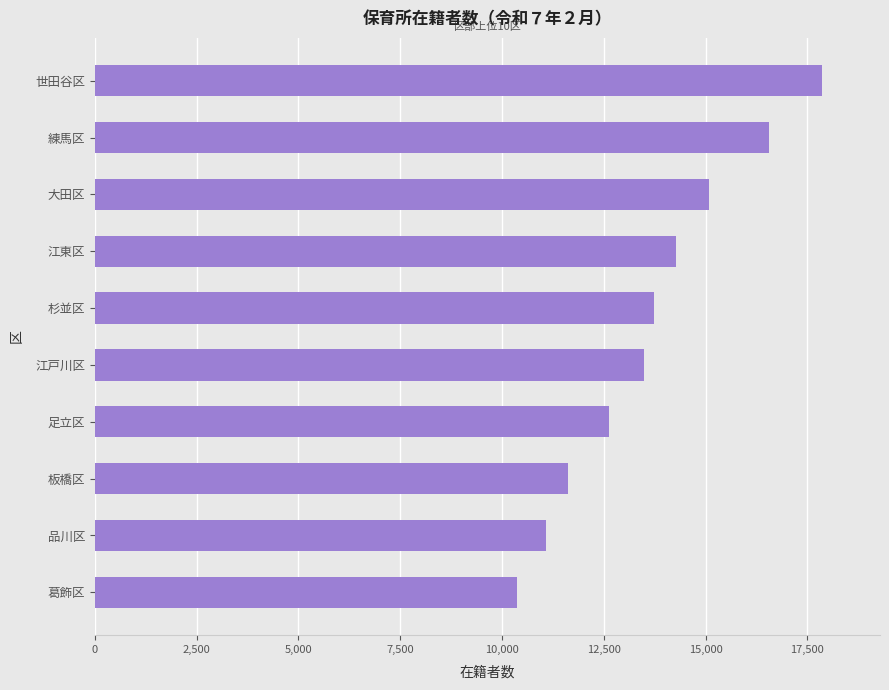

Is it true that the value at 江戸川区 is 19081?

False